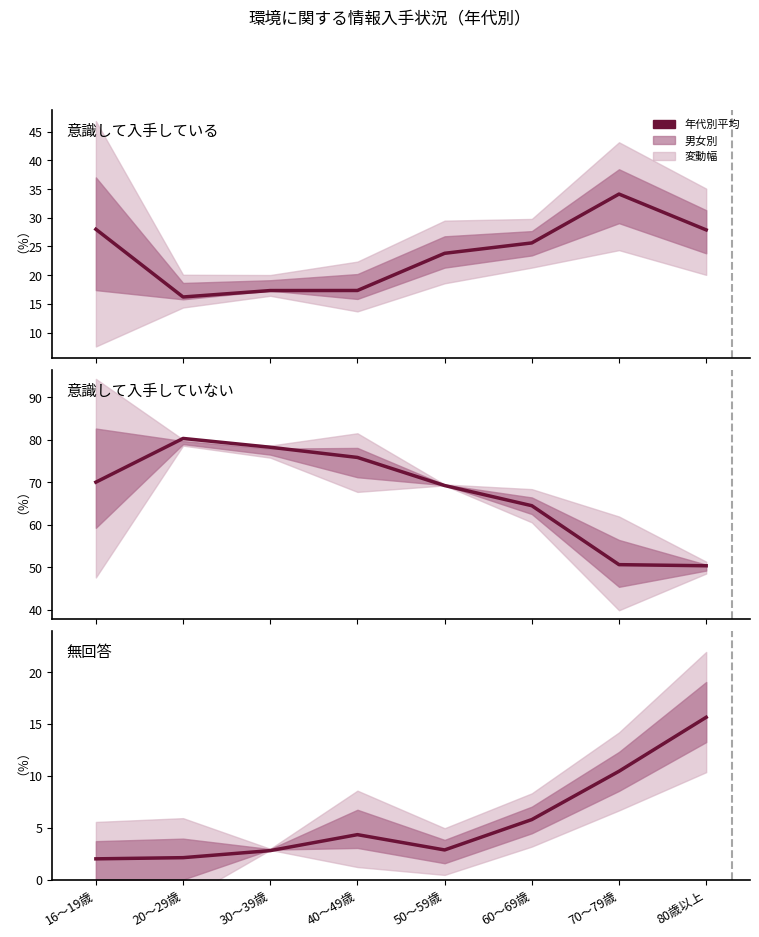

How many data points in 意識して入手している（％） are above 25?

4